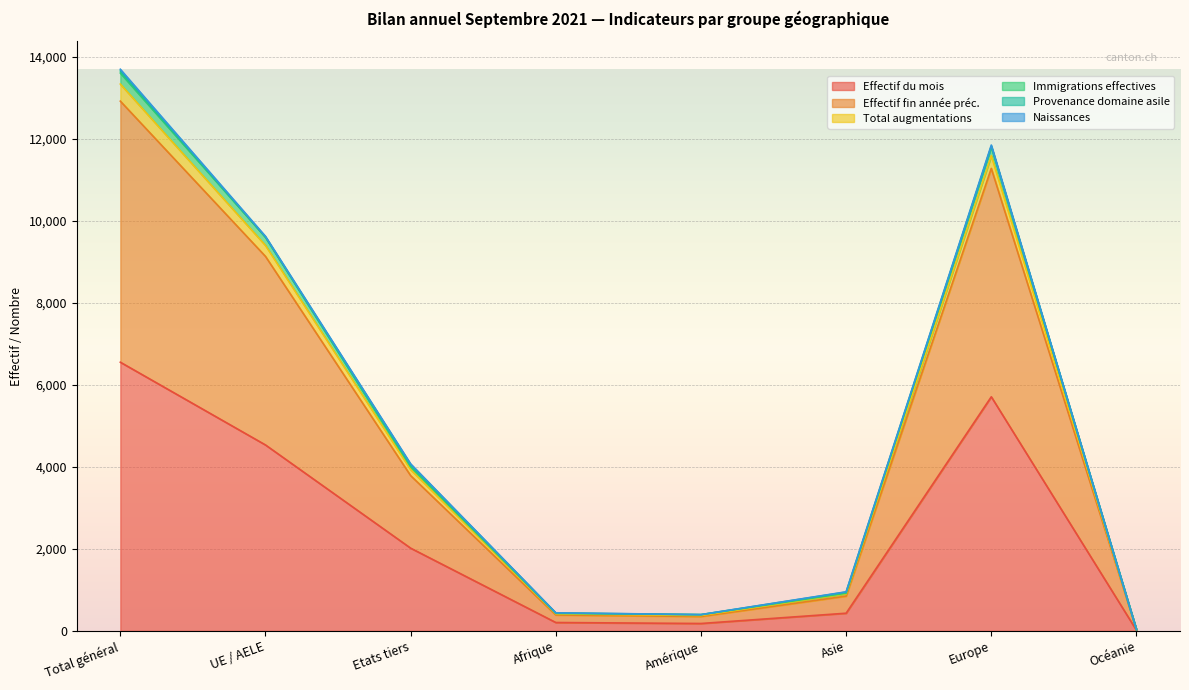

In Effectif fin année préc., how many points are lower than both neighbors (excluding endpoints)?

1